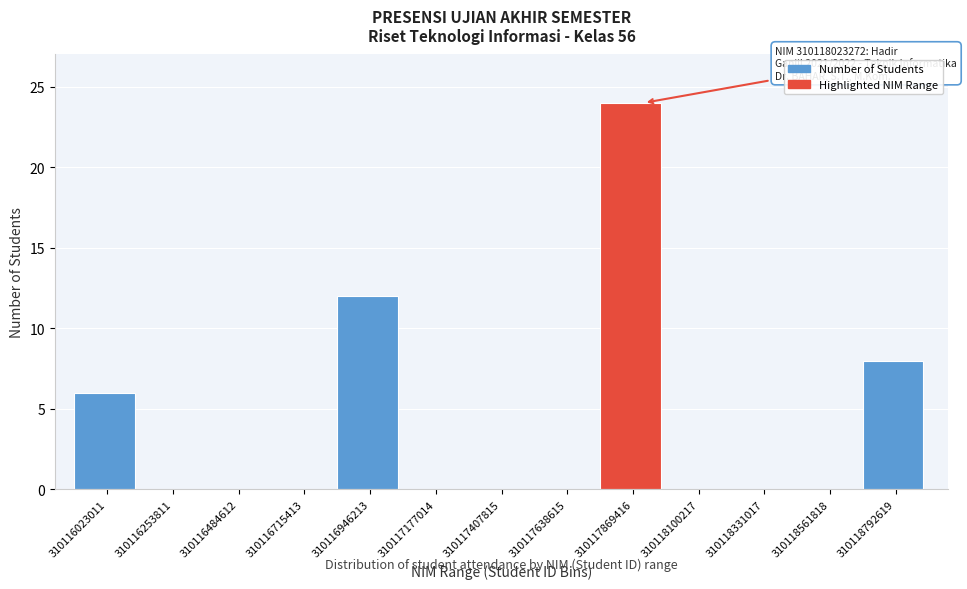

Reading right to left, what are all the values shown in this chart?

310118792619=8	310118561818=0	310118331017=0	310118100217=0	310117869416=24	310117638615=0	310117407815=0	310117177014=0	310116946213=12	310116715413=0	310116484612=0	310116253811=0	310116023011=6